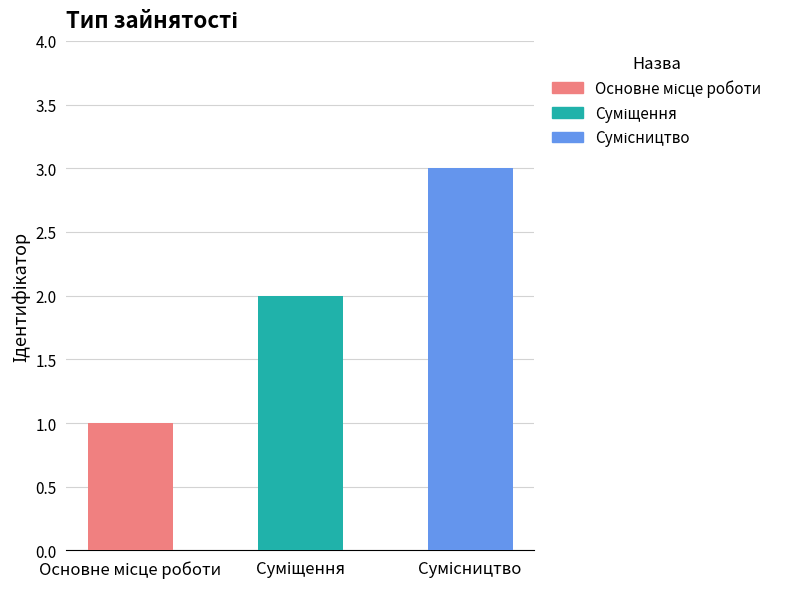

What is the greatest value displayed?

3